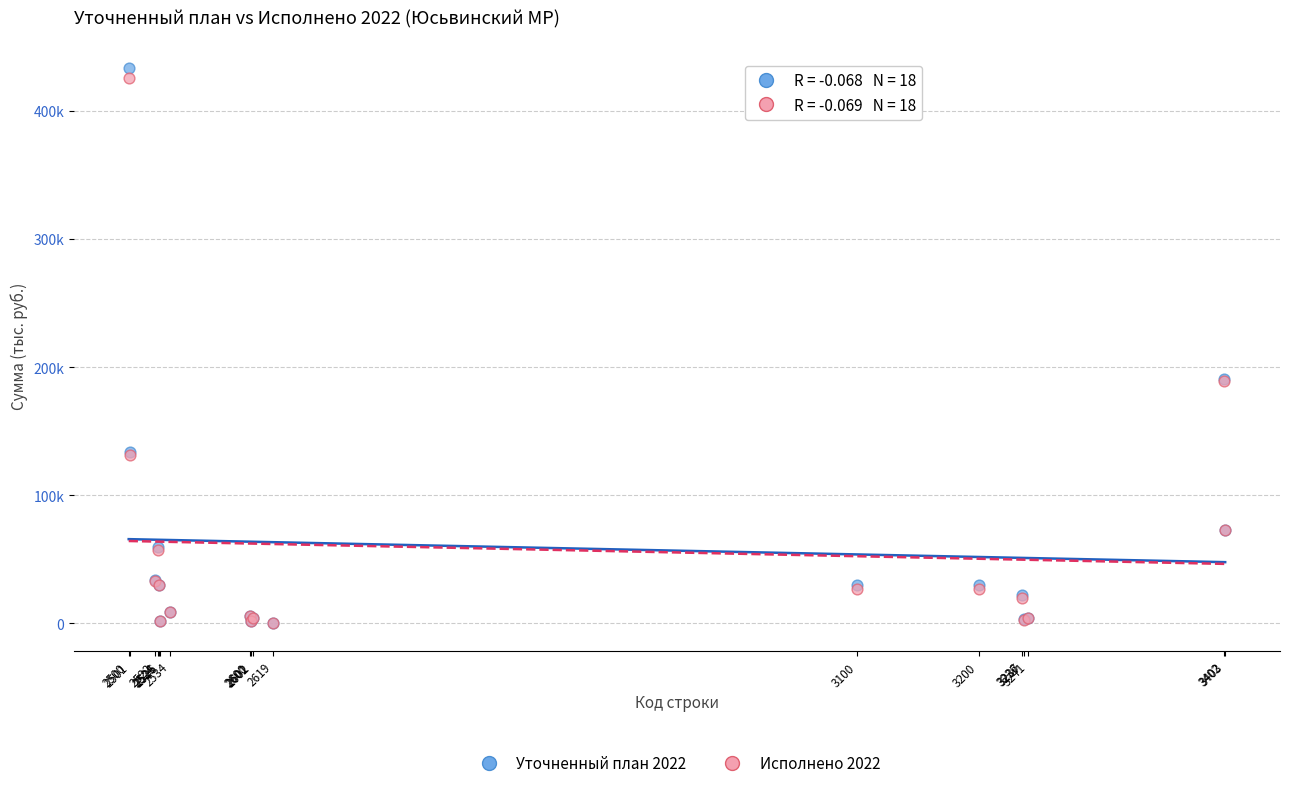

What are all the series names shown in the legend?

Уточненный план 2022, Исполнено 2022